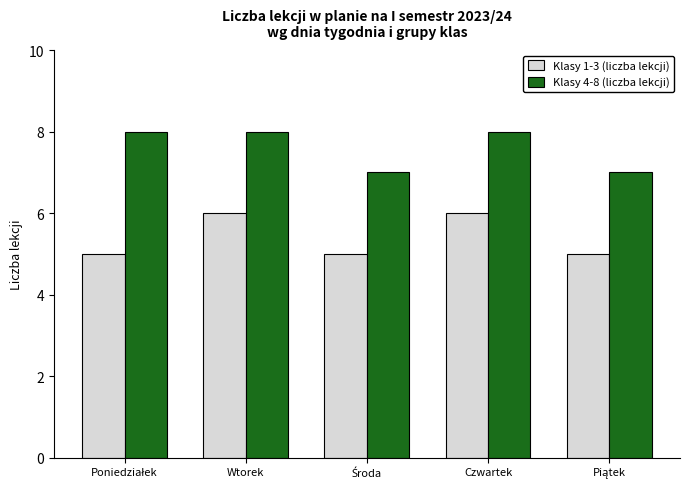

What is the maximum value for Klasy 1-3 (liczba lekcji)?

6